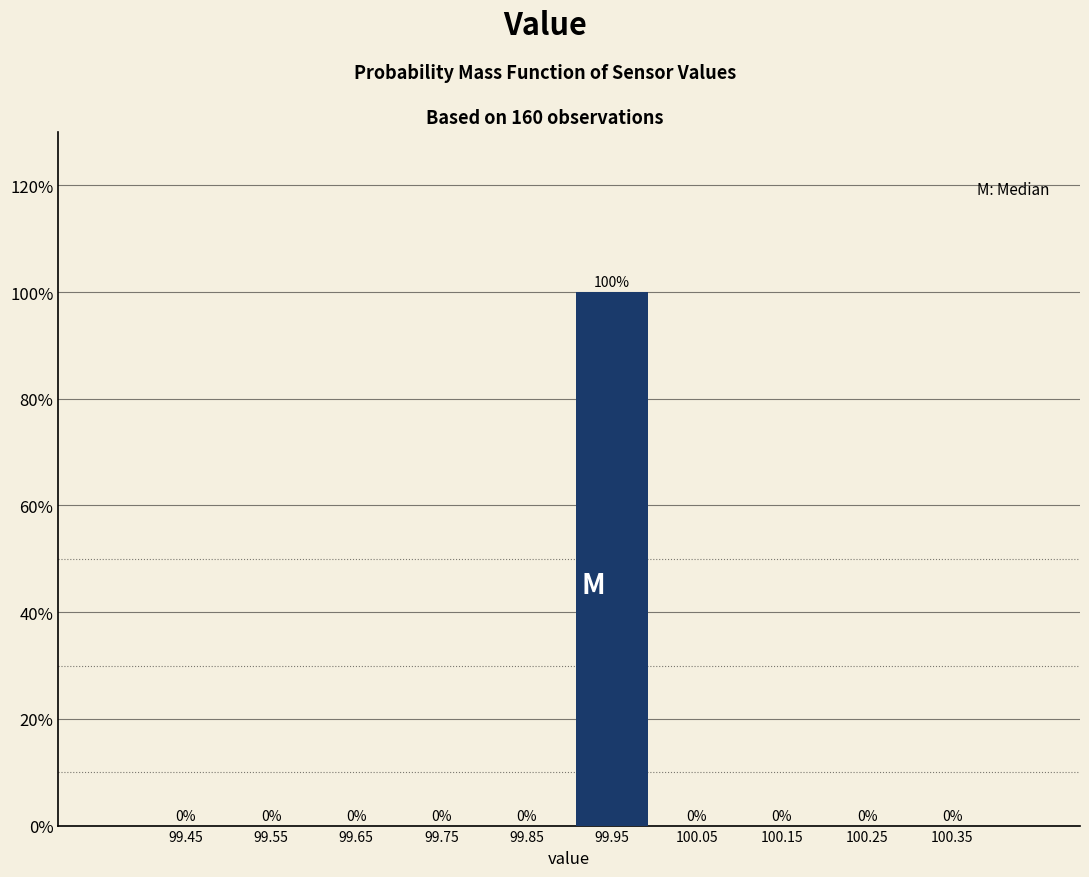

How tall is the bar that spans 99.9 to 100.0 on the x-axis?

100